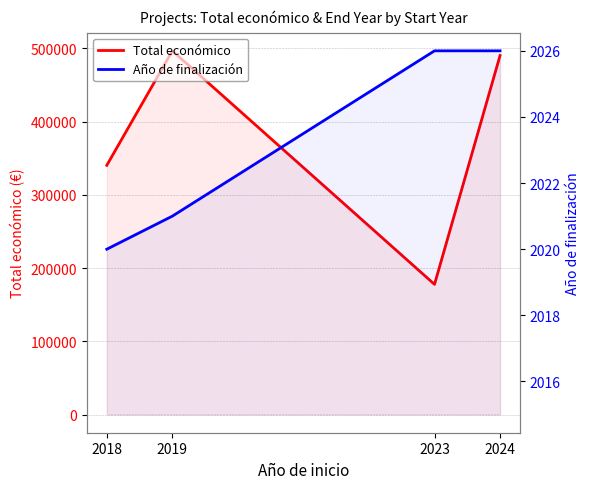

True or false: Total económico has a value of 213169.0 at 2018.

False